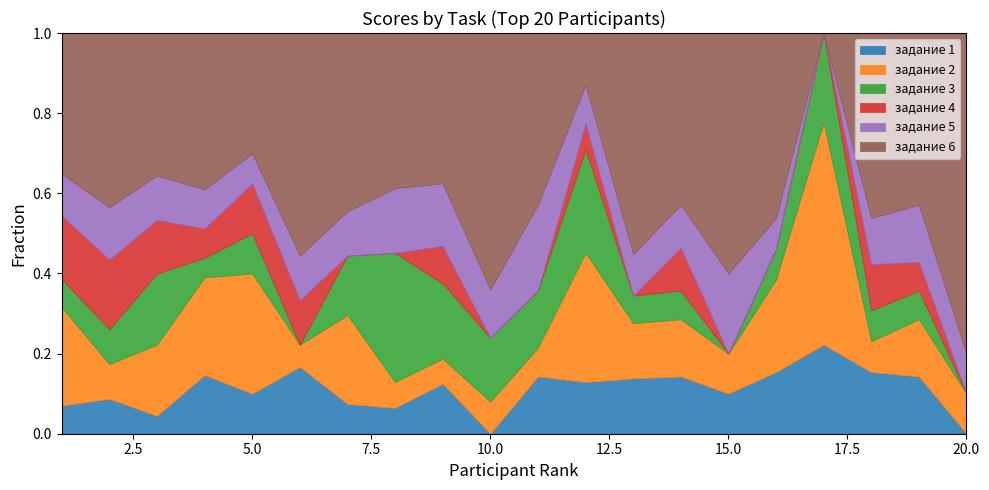

The задание 5 series shows 6 at 1. True or false?

True